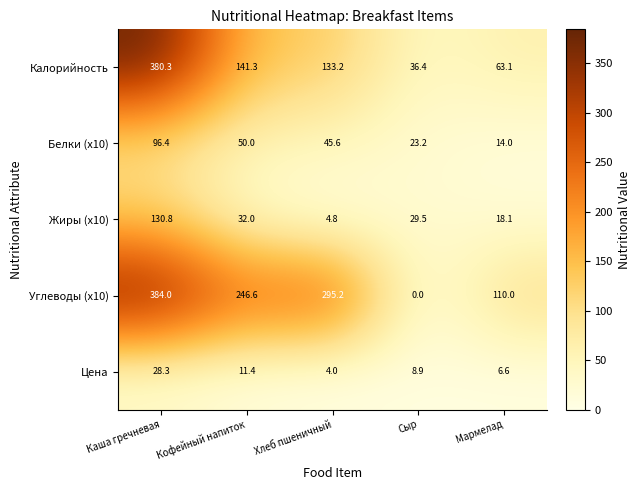

Where is Цена nearest to the value 16?

Кофейный напиток